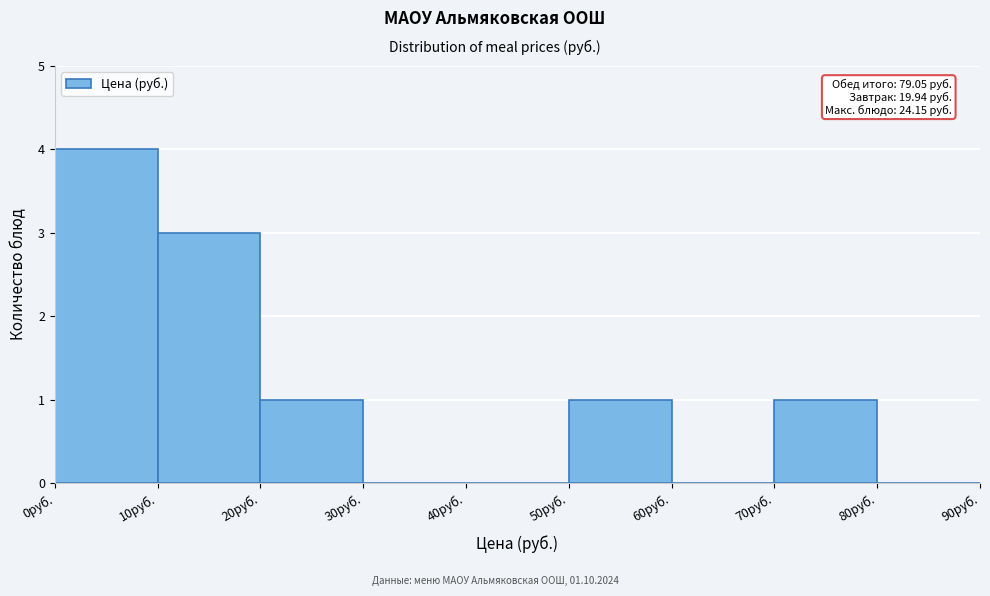

Which range on the x-axis has the tallest bar?

0 to 10